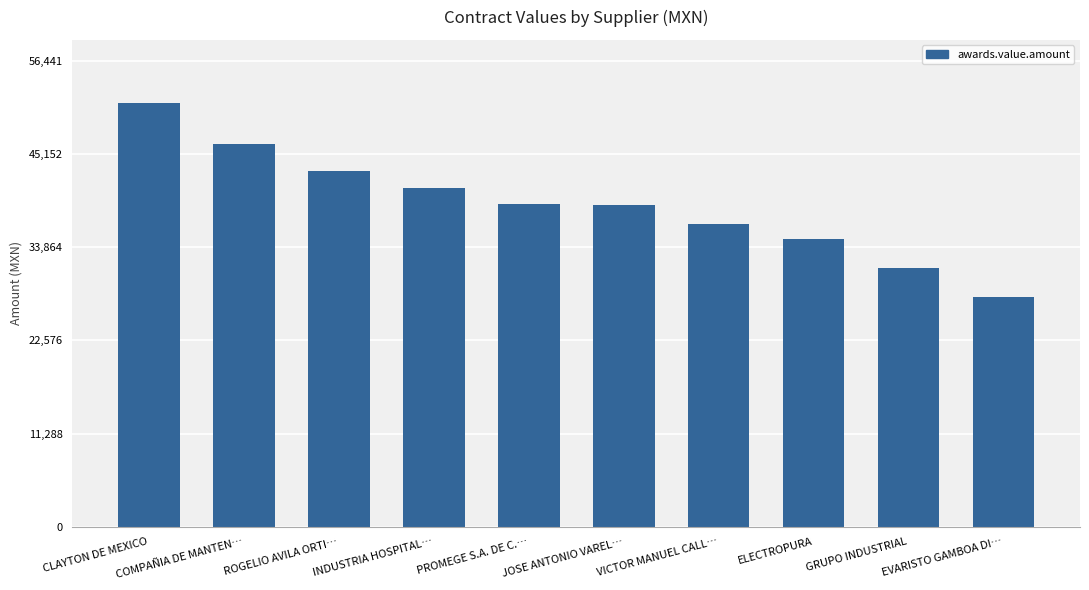

What is the sum of all values?

390738.2